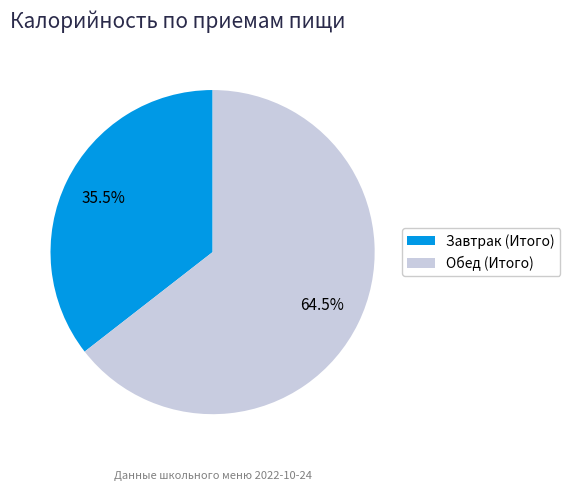

Do Обед (Итого) and Завтрак (Итого) together represent more than half of the pie?

Yes